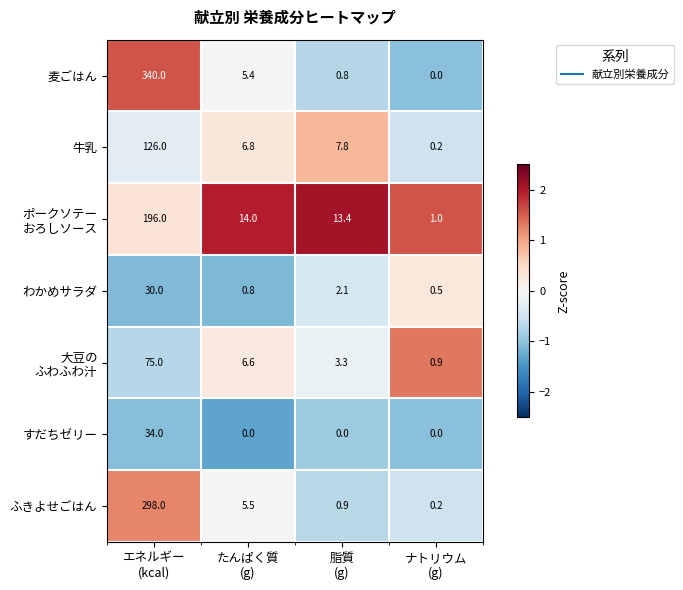

Which series has the largest total across all categories?

麦ごはん